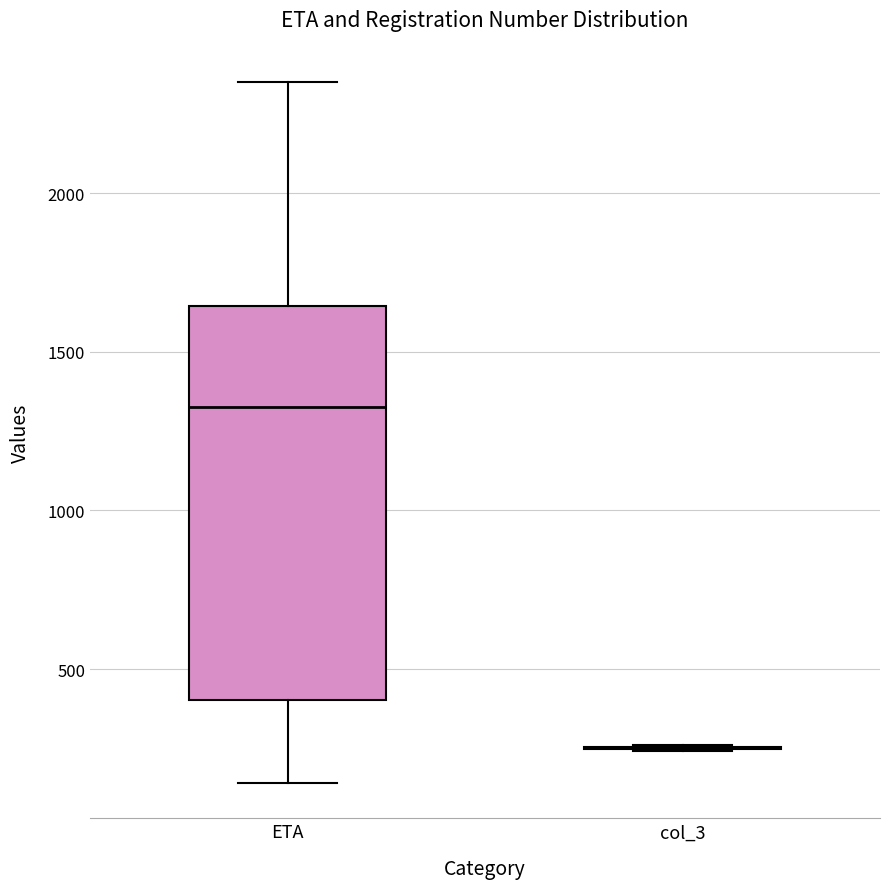

Which box is the tallest, from its lower edge to its upper edge?

ETA